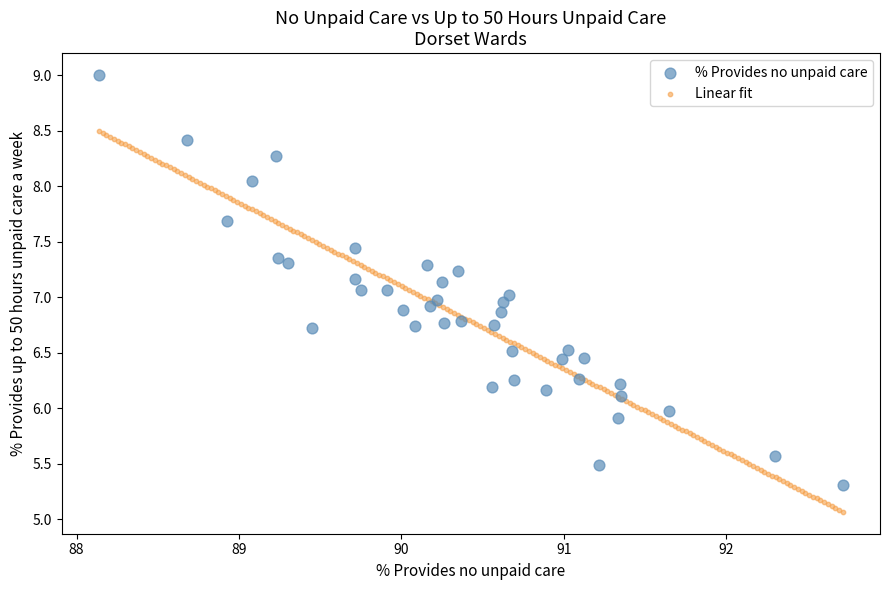

Which series contains the highest Y value?

% Provides no unpaid care